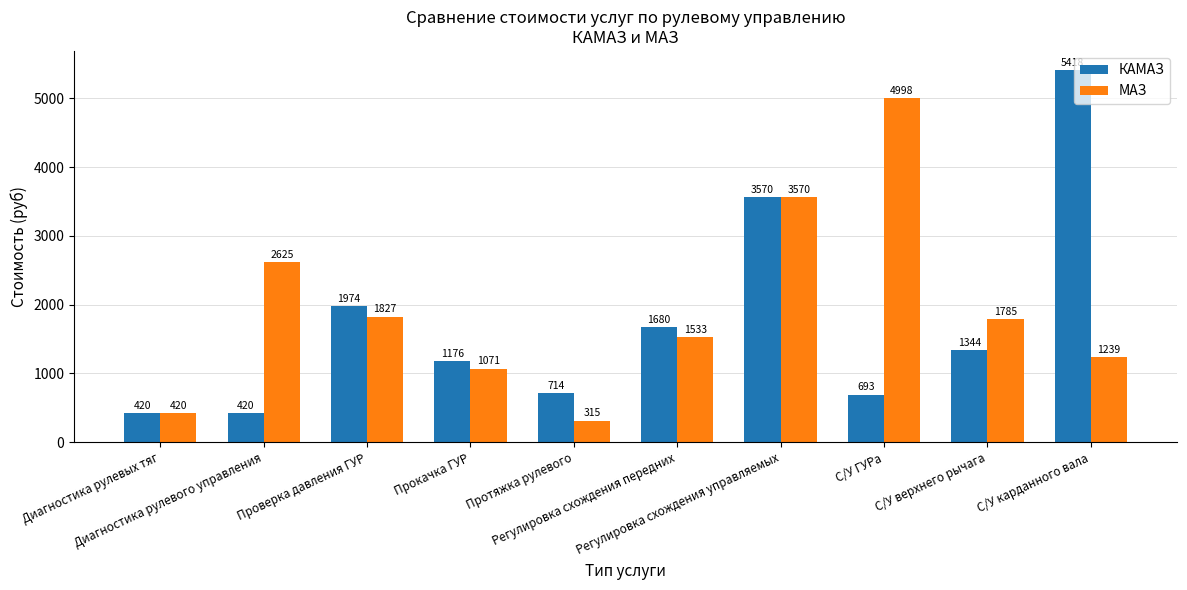

What is the average value of the КАМАЗ series?

1741